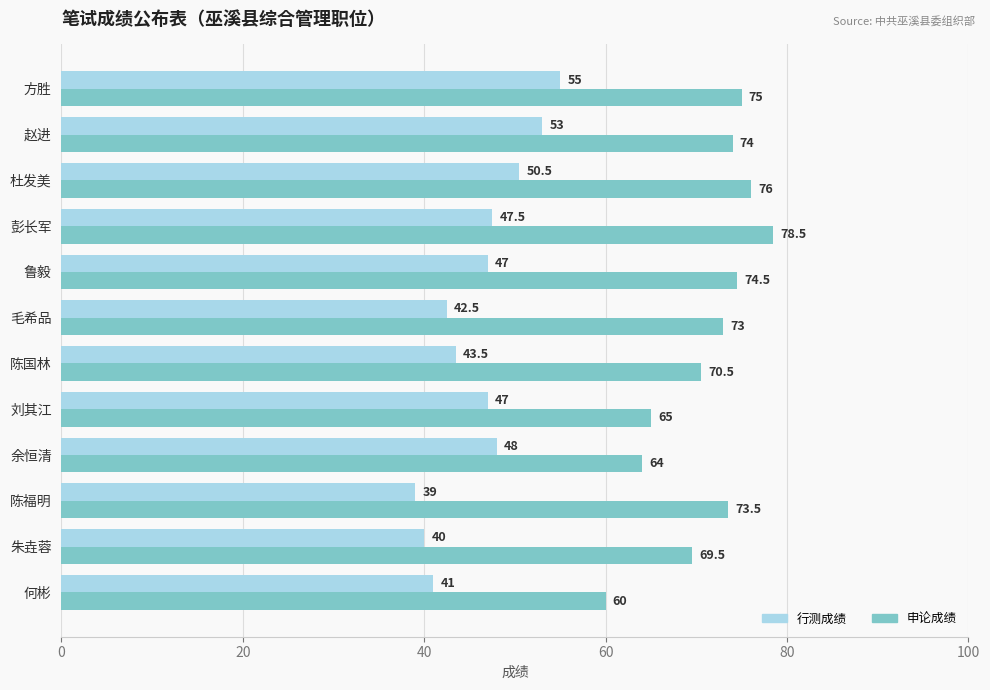

What is the average value of the 行测成绩 series?

46.2